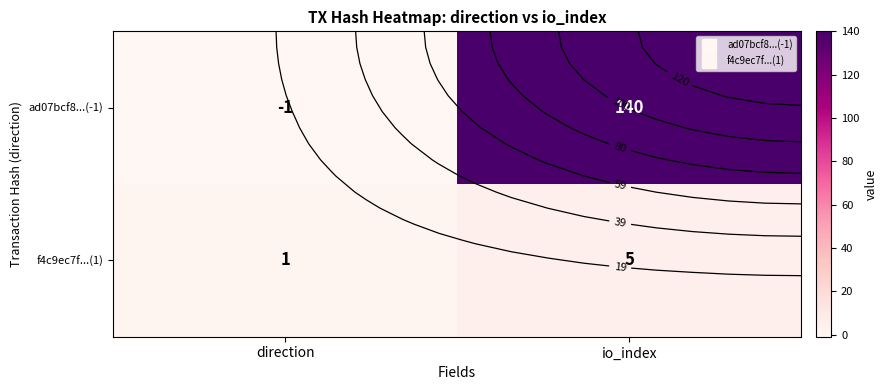

At which label does ad07bcf8...(-1) reach its minimum?

direction